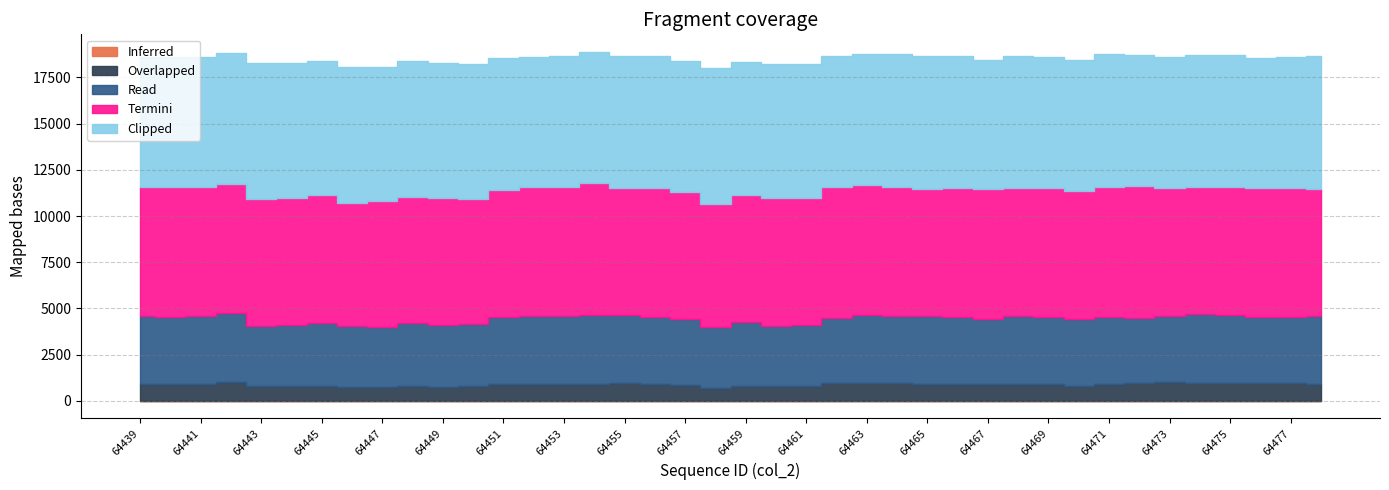

List the labels in order of Clipped value, largest first.

64443, 64458, 64446, 64448, 64444, 64450, 64449, 64447, 64461, 64460, 64465, 64445, 64478, 64464, 64459, 64471, 64468, 64451, 64455, 64456, 64466, 64469, 64477, 64463, 64454, 64473, 64472, 64474, 64453, 64475, 64470, 64462, 64452, 64441, 64442, 64457, 64439, 64440, 64476, 64467